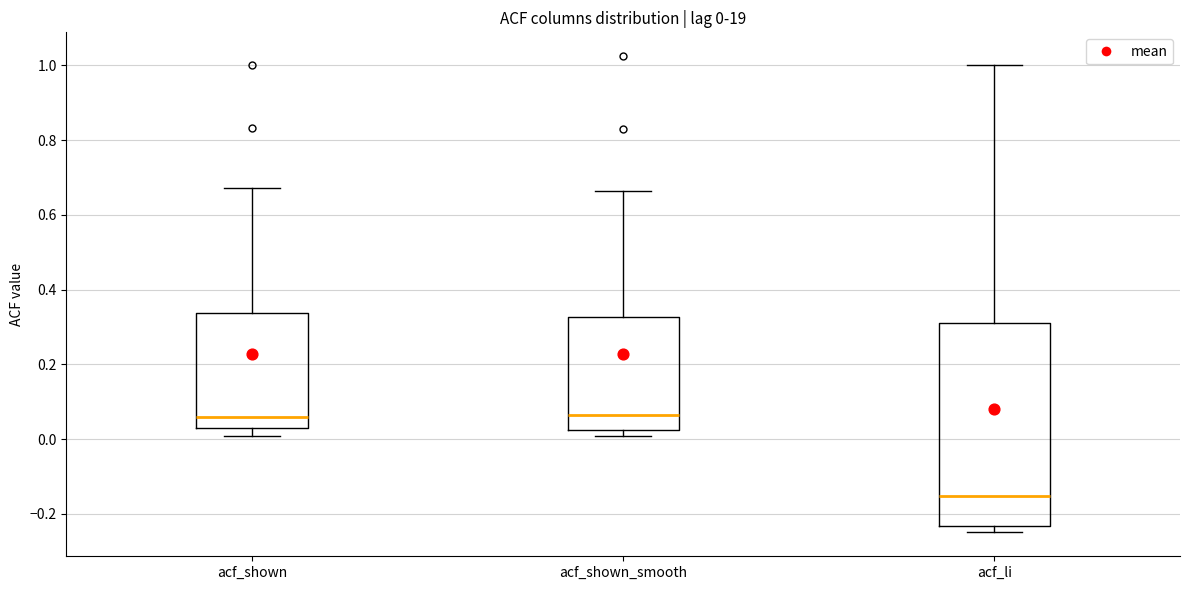

Comparing the boxes themselves (not the whiskers), which one is the tallest?

acf_li